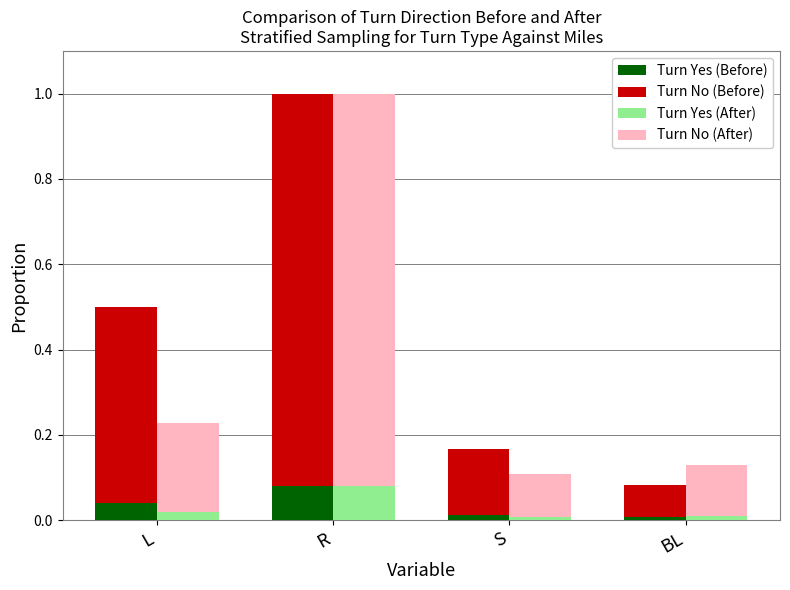

What is the value of the Turn No (Before) bar at the 3rd from the left?

0.2